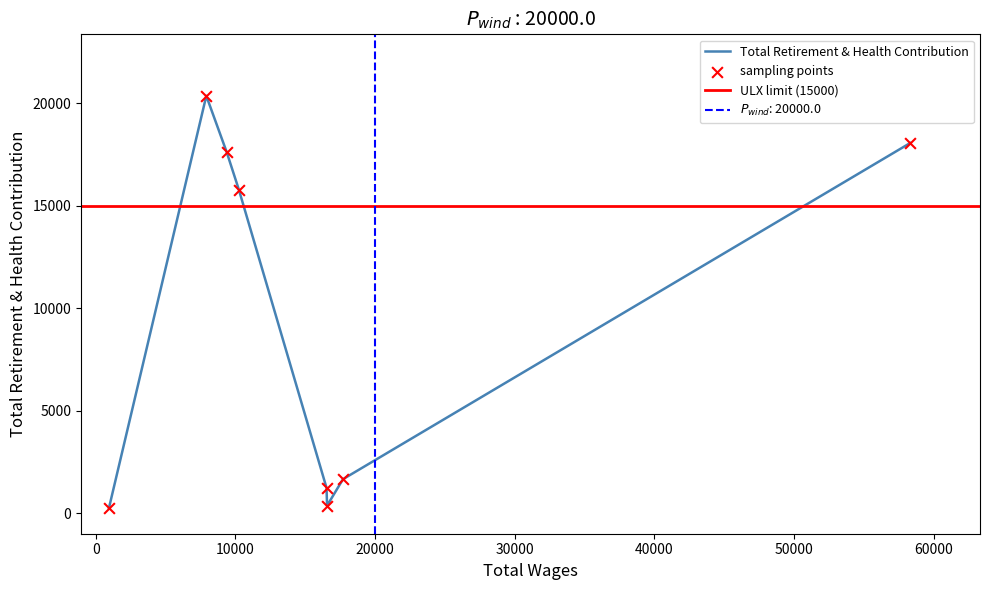

What is the maximum value for Total Retirement & Health Contribution?

20356